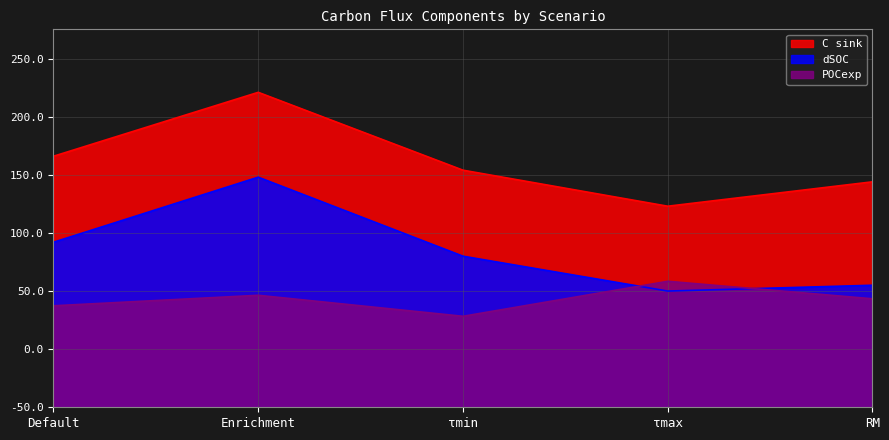

List the labels in order of dSOC value, smallest first.

τmax, RM, τmin, Default, Enrichment